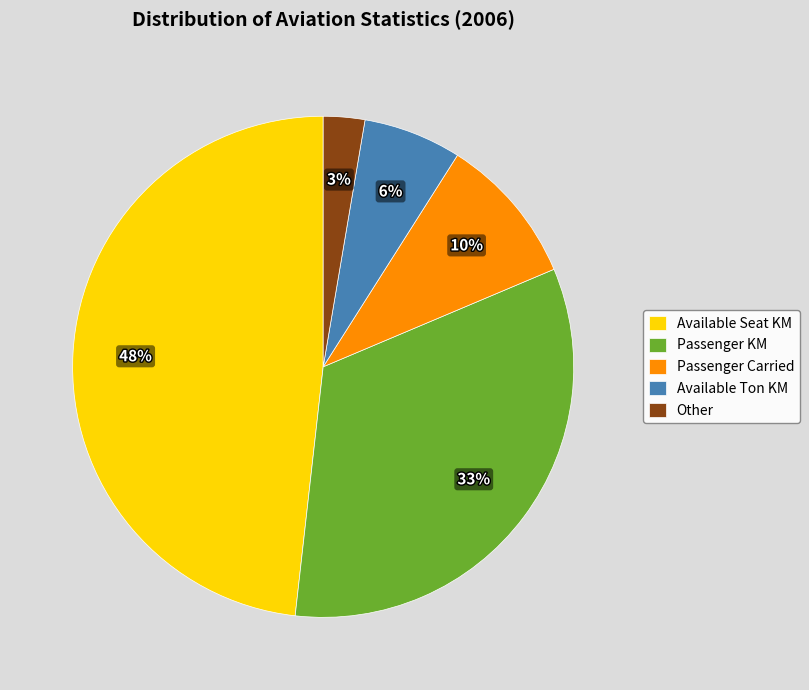

What percentage is the Available Ton KM slice, to the nearest percent?

6%